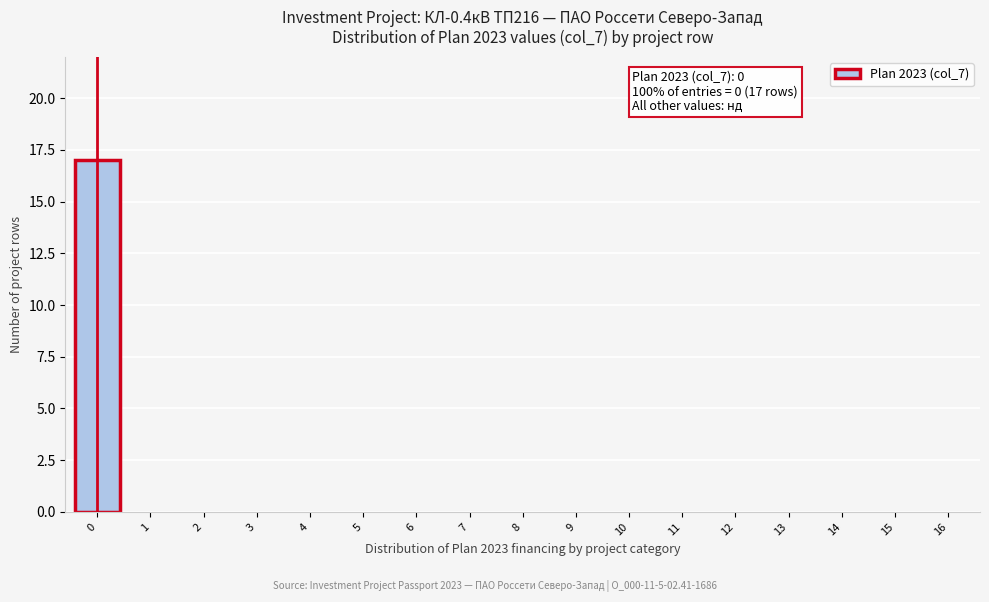

Reading left to right, list all the values displayed in this chart.

0=17	1=0	2=0	3=0	4=0	5=0	6=0	7=0	8=0	9=0	10=0	11=0	12=0	13=0	14=0	15=0	16=0